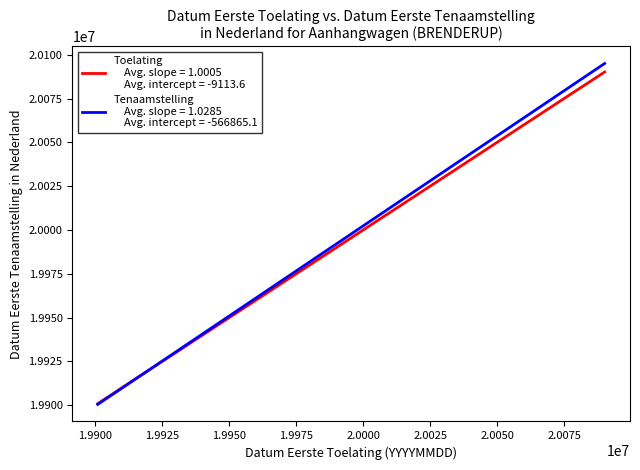

What is the maximum value shown in the chart?

20095054.0